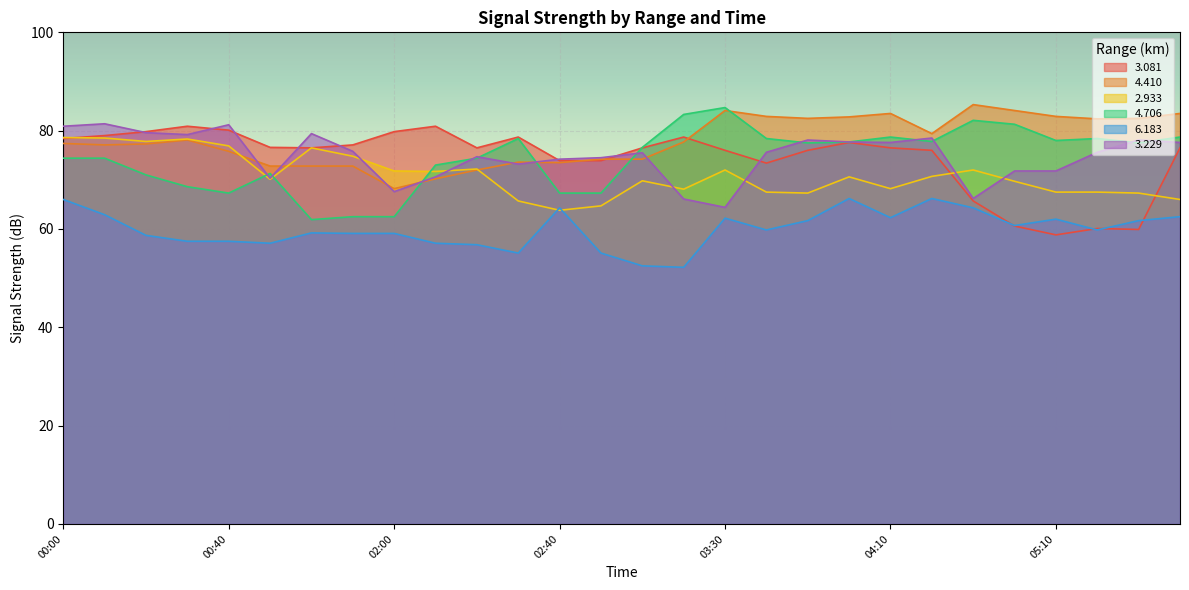

What is the value of the   3.229 point at the 3rd from the left?

79.6